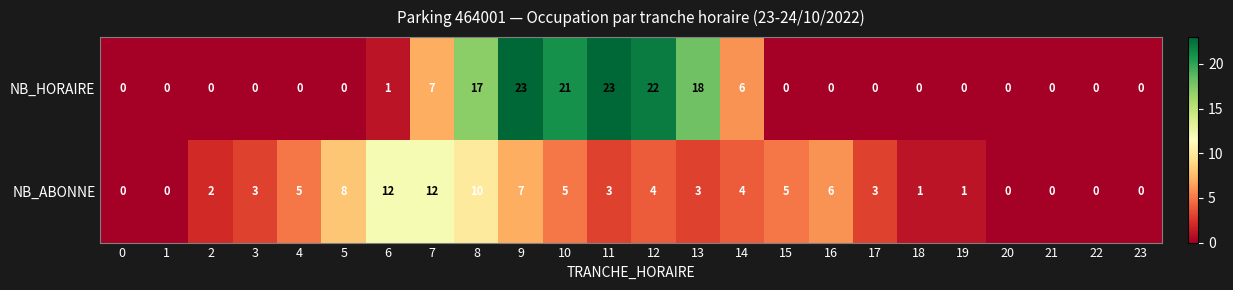

At which category is the sum across all series the highest?

9